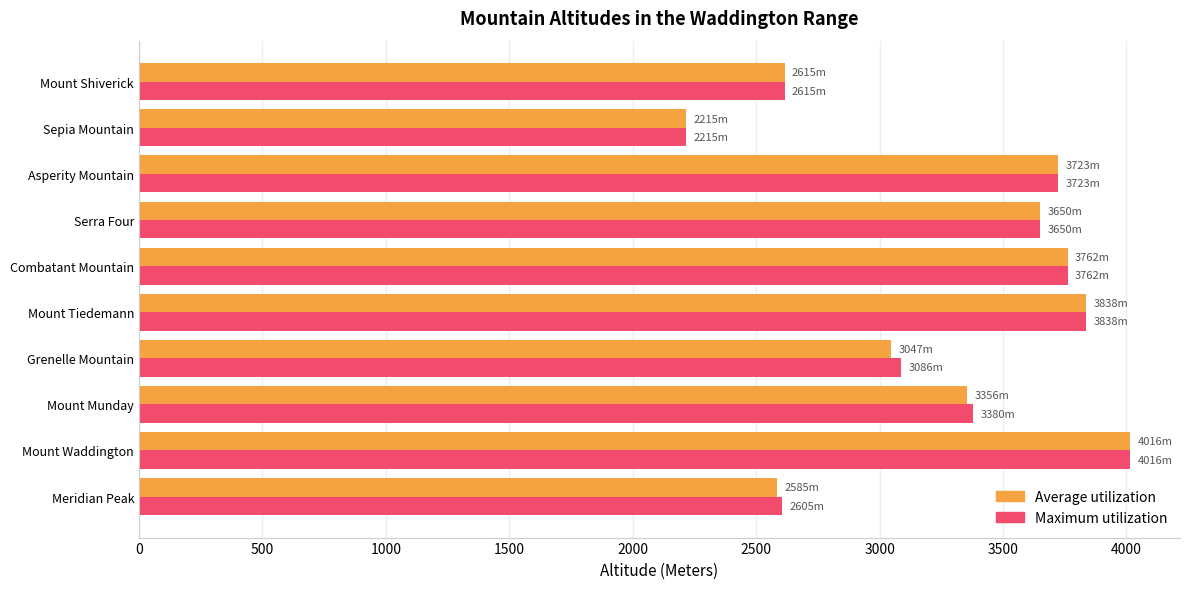

What is the difference between the maximum and second lowest values in the Average utilization series?

1431